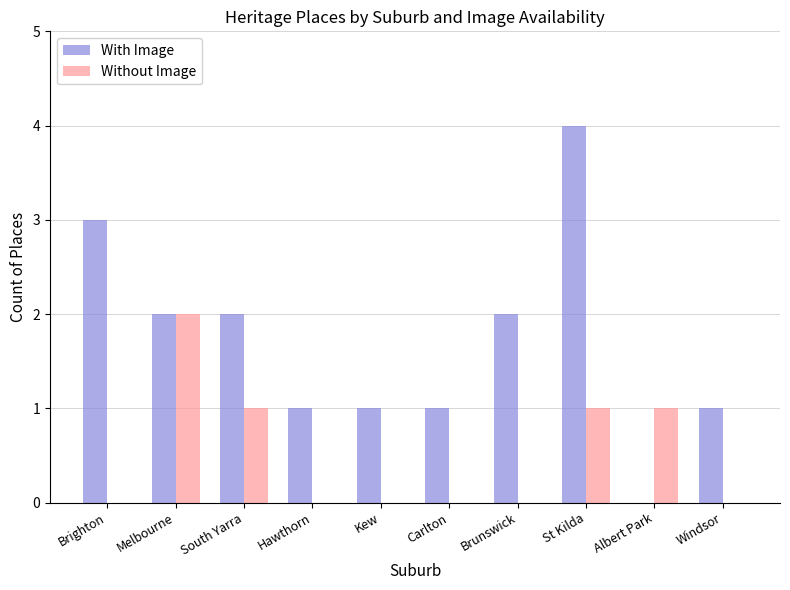

Which series has the widest spread of values?

With Image